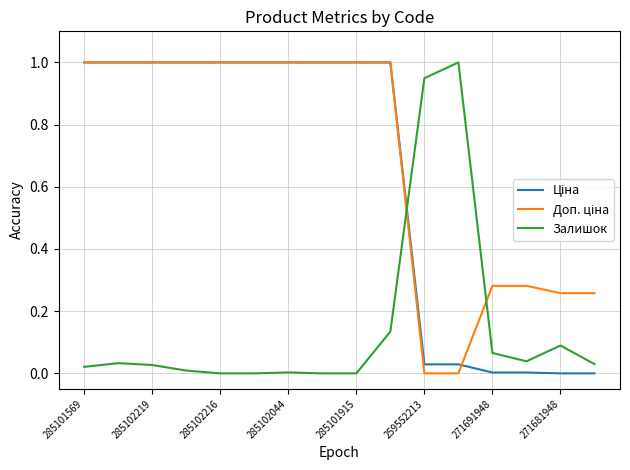

How many lines are shown in the chart?

3